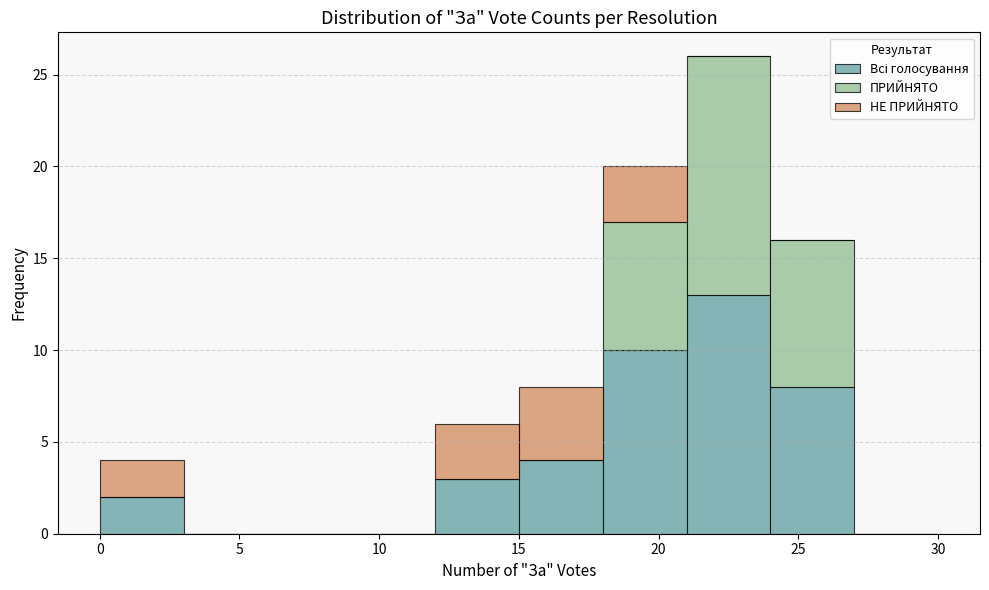

What is the total height of the stacked bar covering 21 to 24 on the x-axis? The values are not printed on the chart, so give them approximately, as read against the axis.

26